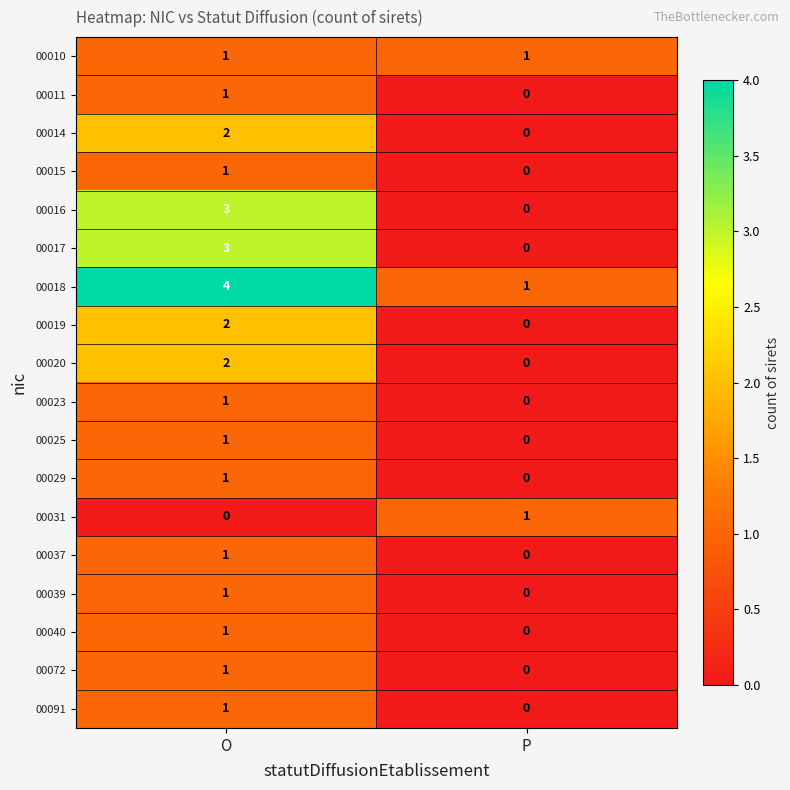

True or false: 00016 has a value of 0 at P.

True